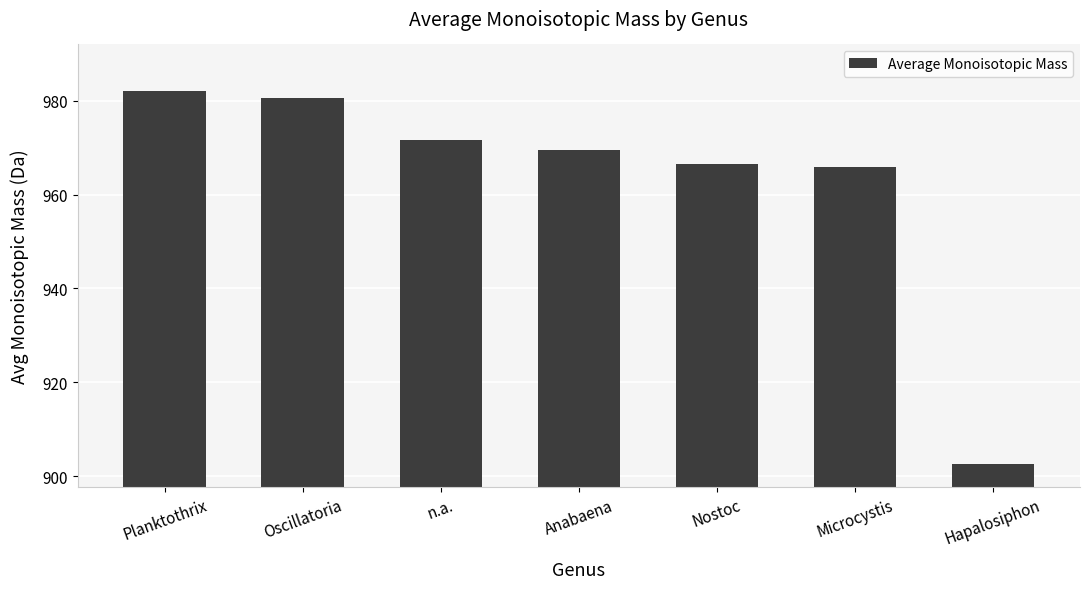

What position from the right is Anabaena?

4